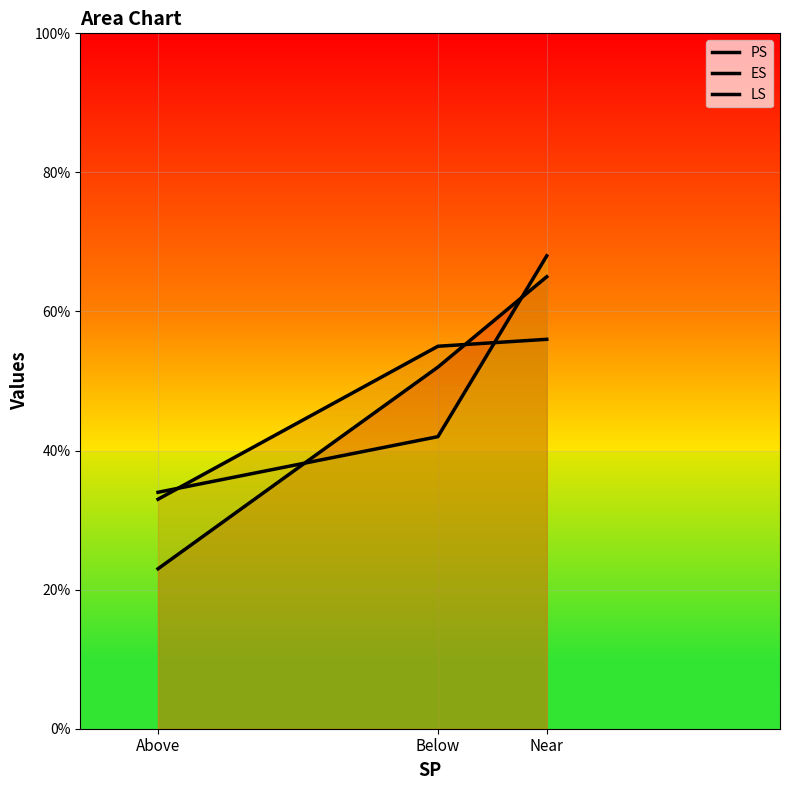

Reading left to right, list all the values displayed in this chart.

PS: 23	52	65
ES: 33	55	56
LS: 34	42	68